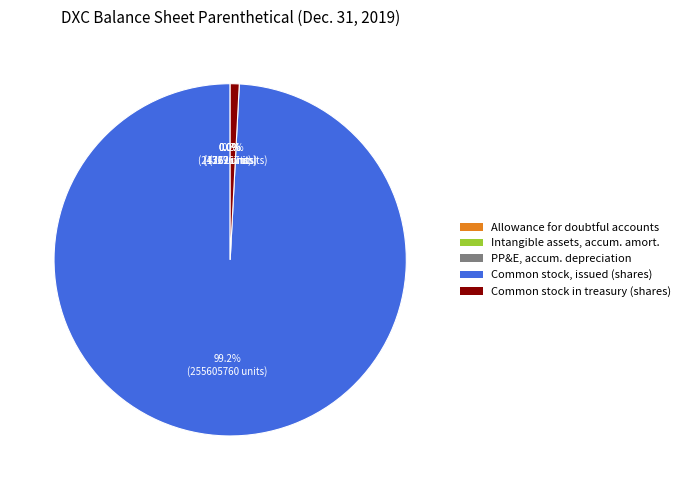

Is there any slice that represents more than half of the pie?

Yes